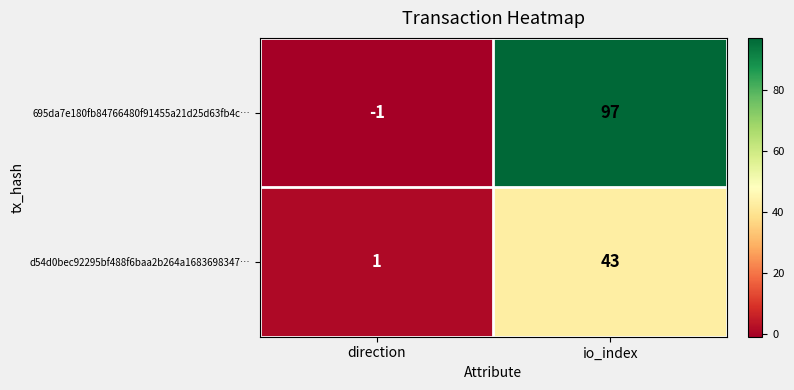

How many data points in 695da7e180fb84766480f91455a21d25d63fb4c… are less than 97?

1